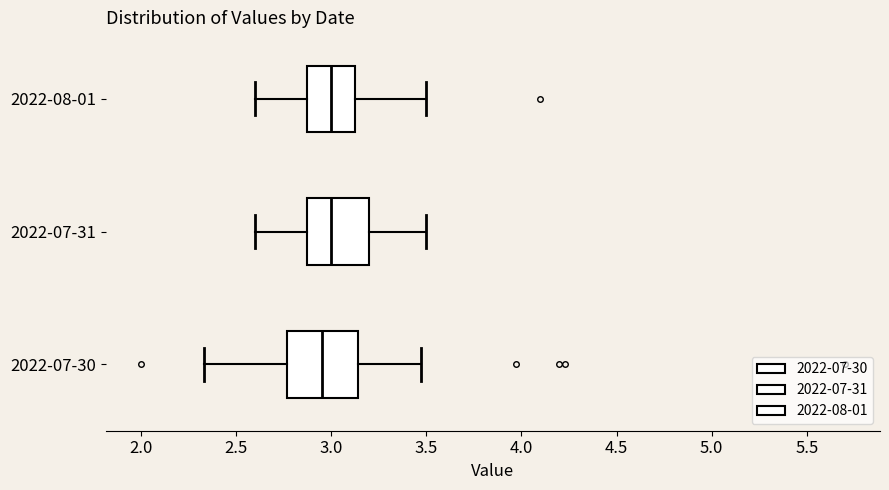

Reading bottom to top, transcribe this box plot: for each box, give where its median line is, the range the box spans, and where its two whiskers end, as read against the x-axis. The values are not printed on the chart, so give them approximately, as read against the axis.

2022-07-30: median 2.95, box 2.75 to 3.15, whiskers 2.35 to 3.45
2022-07-31: median 3.00, box 2.90 to 3.20, whiskers 2.60 to 3.50
2022-08-01: median 3.00, box 2.90 to 3.15, whiskers 2.60 to 3.50